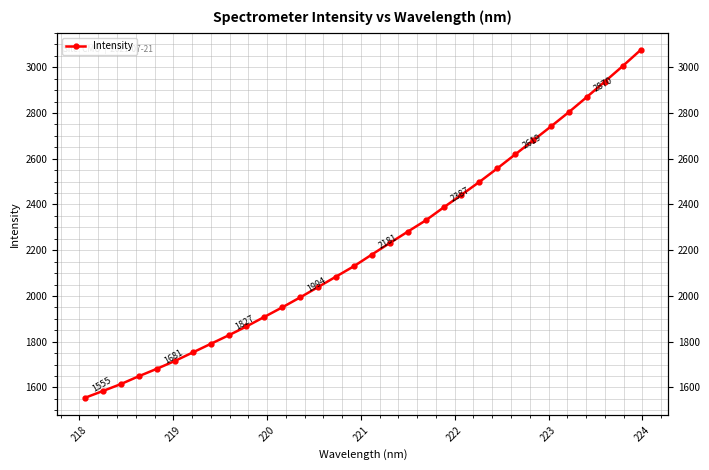

How many series are shown in this chart?

1